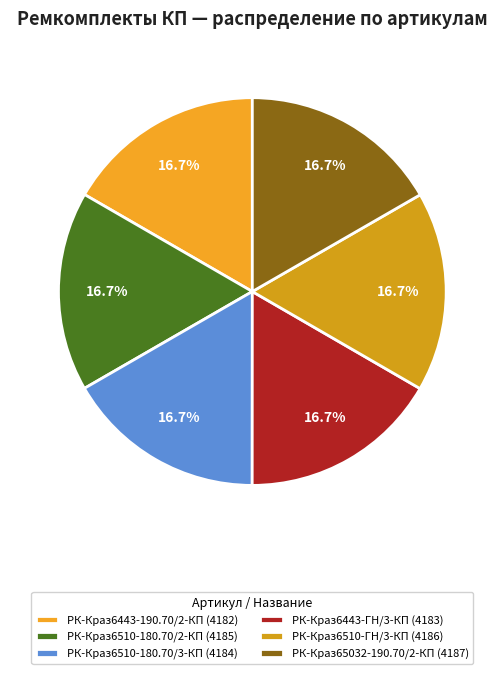

How many segments does this pie chart have?

6